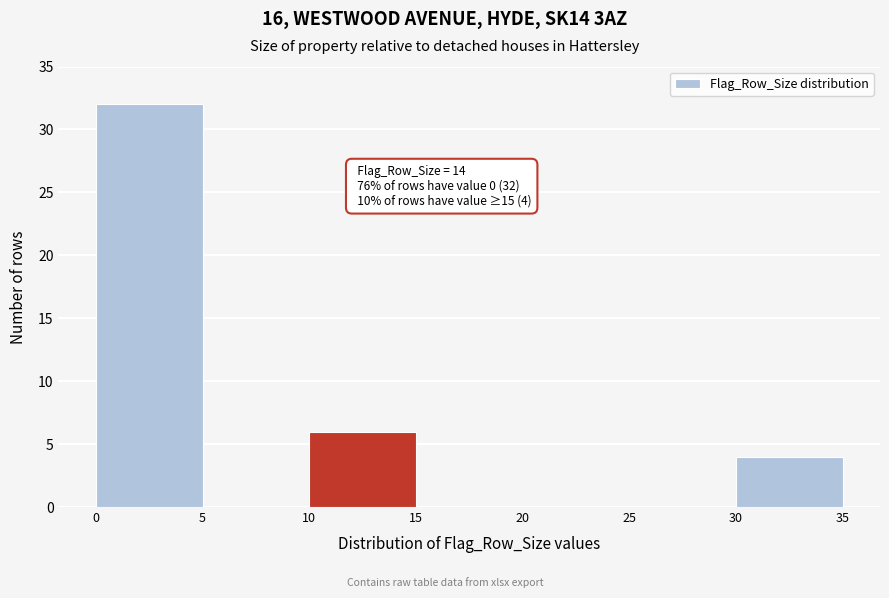

Which range on the x-axis has the tallest bar?

0 to 5